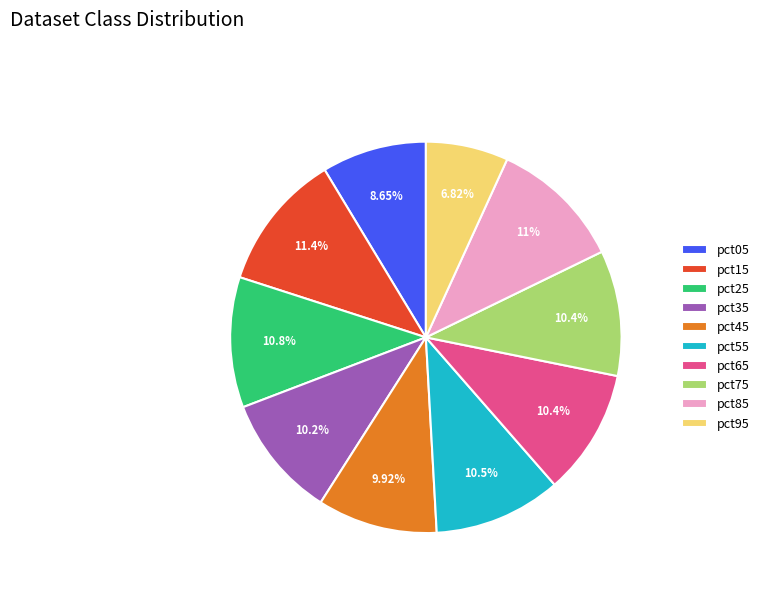

True or false: pct15 accounts for 11% of the total.

True